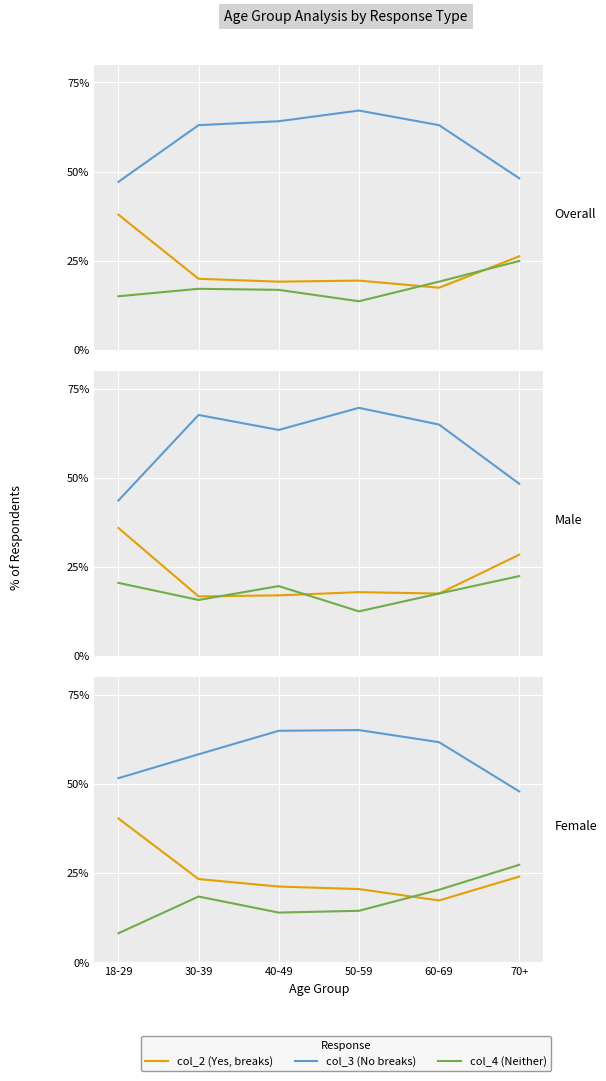

What is the label of the 3rd point from the right?

50-59